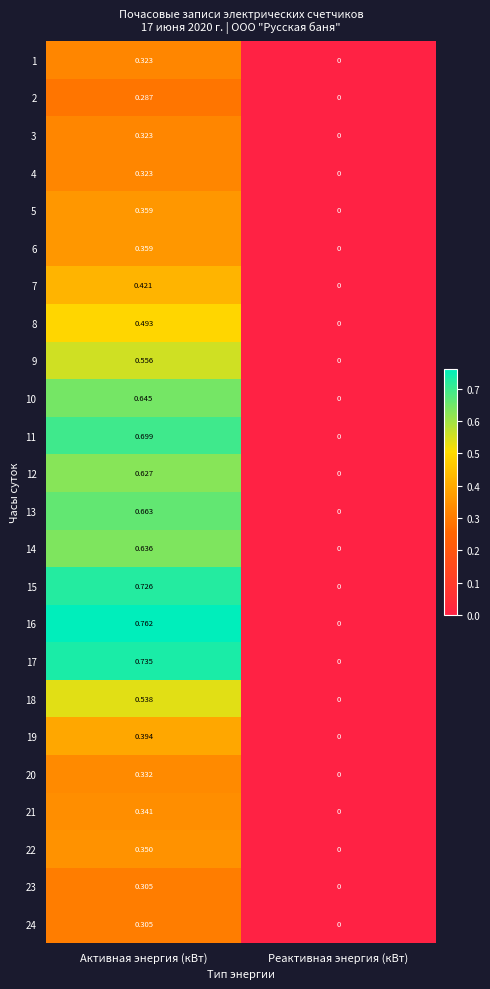

Where is 3 nearest to the value 0?

Реактивная энергия (кВт)